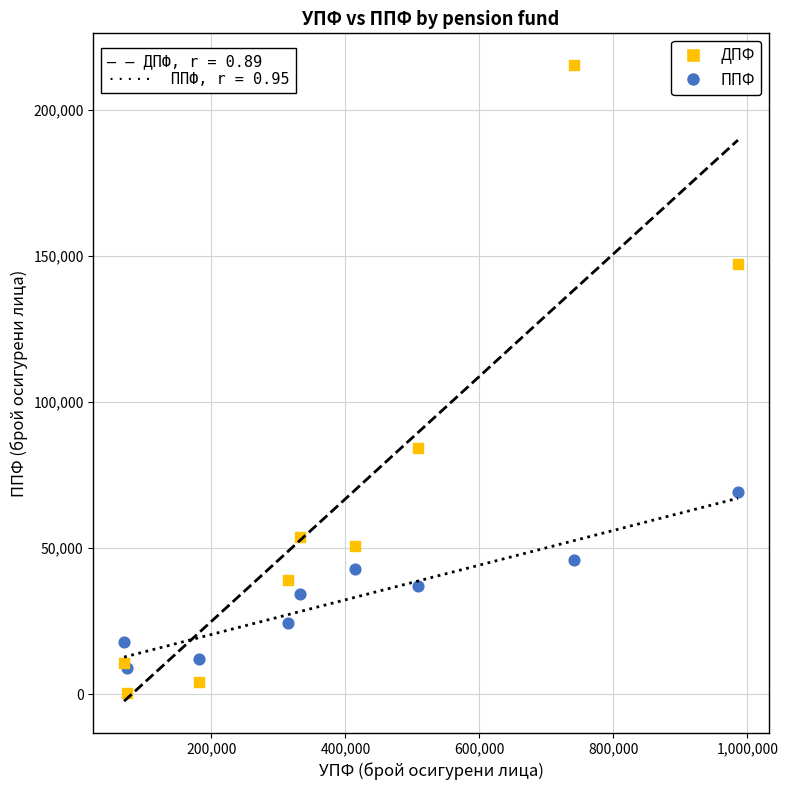

In the ДПФ series, what Y value is closest to 107892?

84337